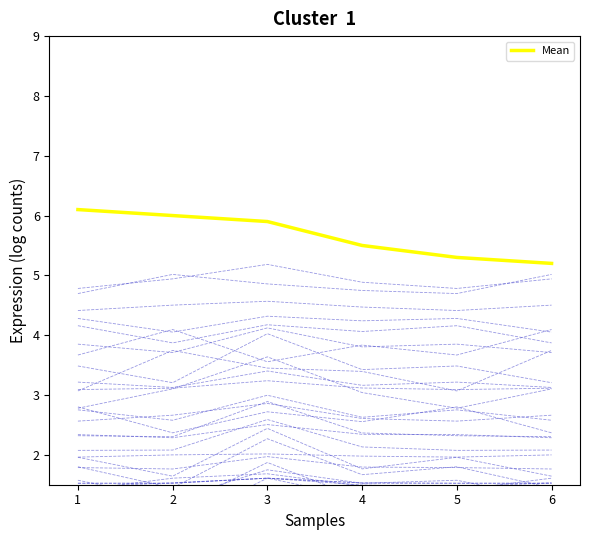

What is the value of the 5th point from the left?

5.3